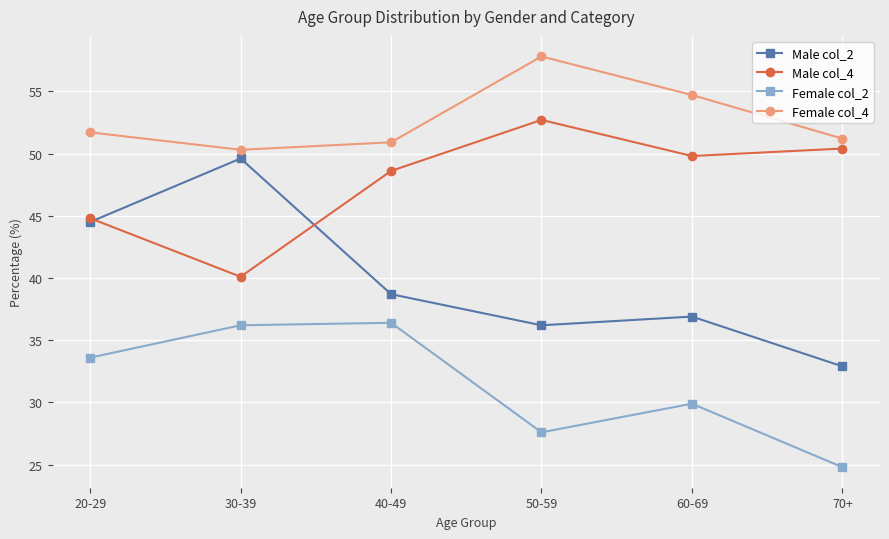

Rank the series at 70+ from lowest to highest value.

Female col_2, Male col_2, Male col_4, Female col_4